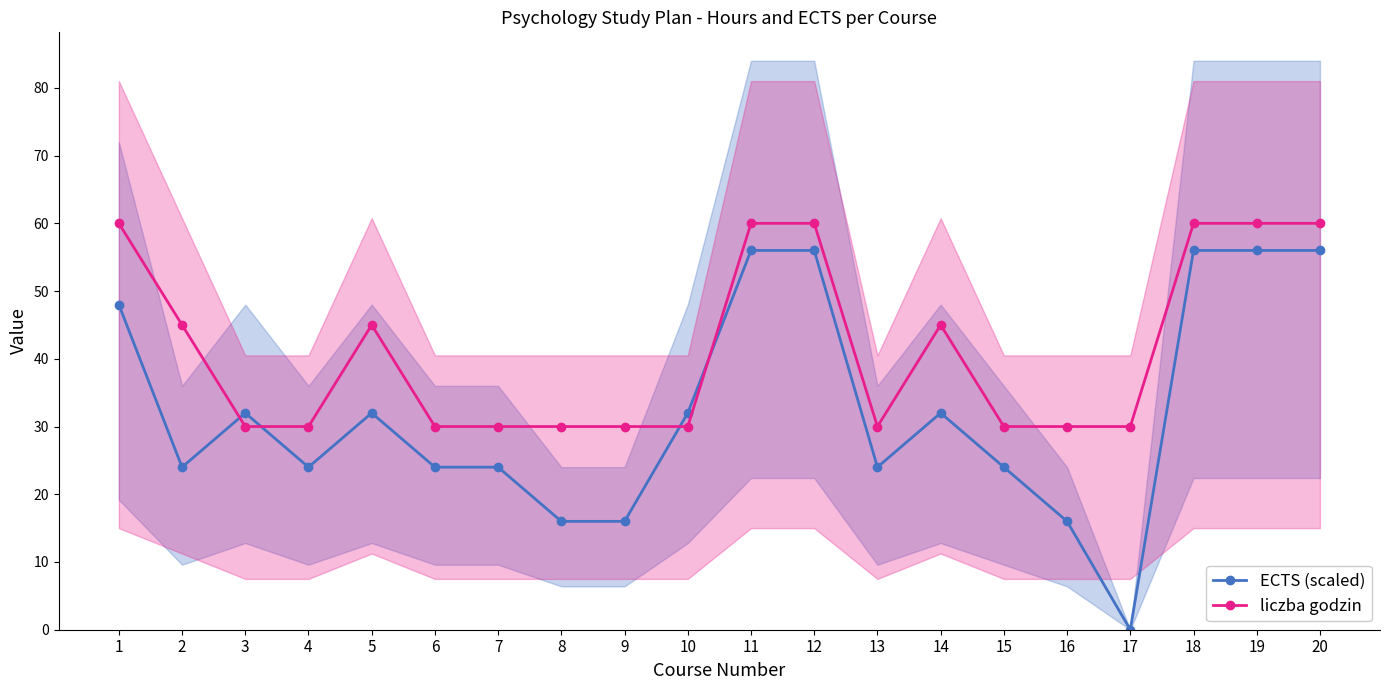

What is the minimum value for liczba godzin?

30